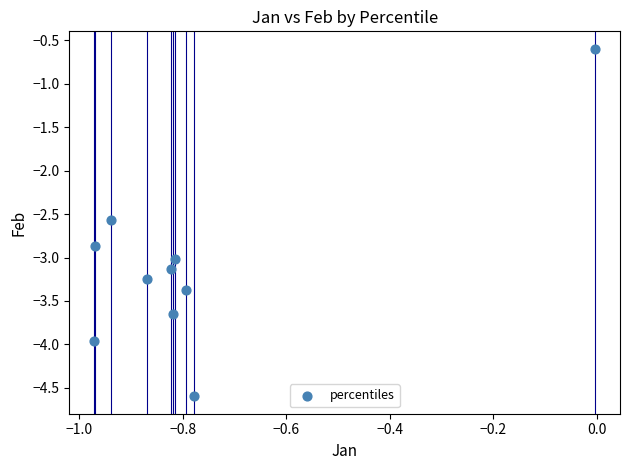

What is the range of Y values (max minus min)?

4.0